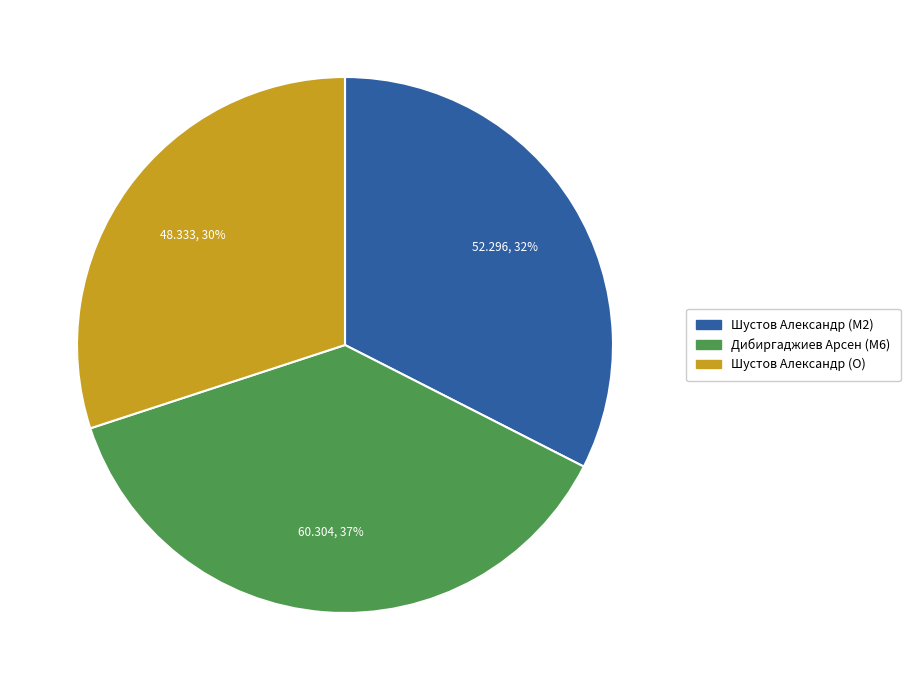

What percentage is the Дибиргаджиев Арсен (M6) slice, to the nearest percent?

37%